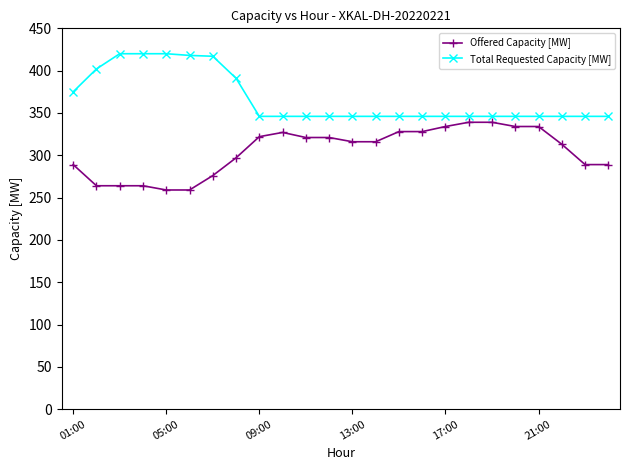

What is the maximum value shown in the chart?

420